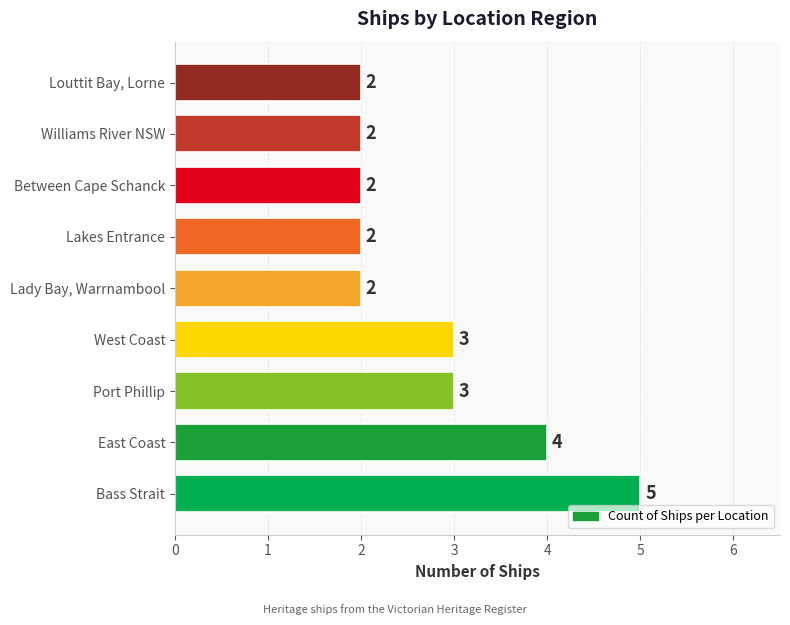

Approximately how many times larger is the value at Lady Bay, Warrnambool compared to Between Cape Schanck?

1.0